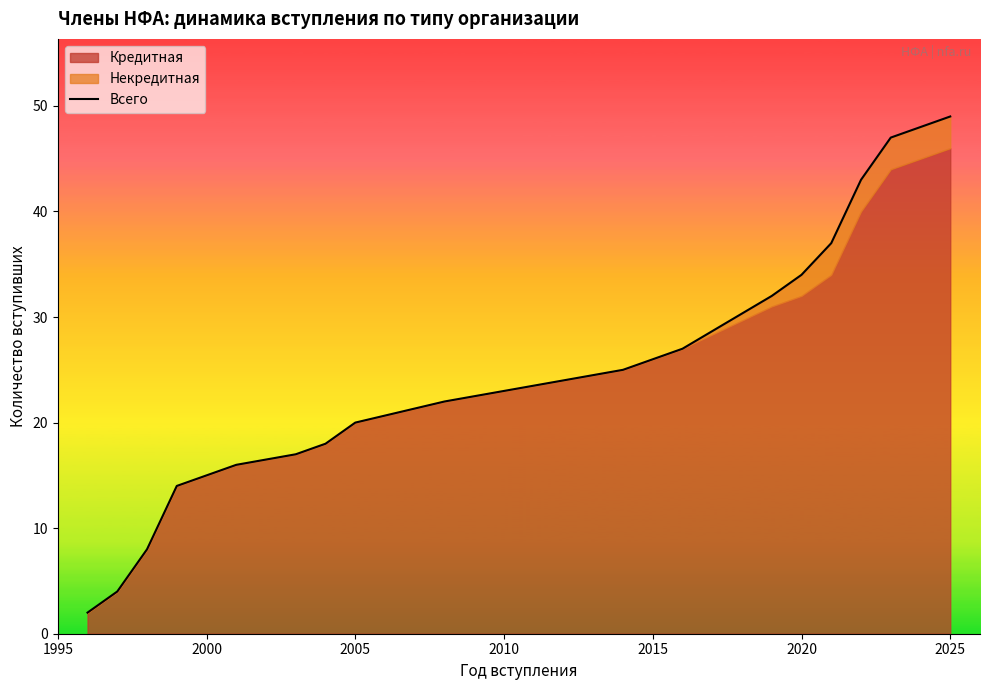

Does the chart have visible grid lines?

No